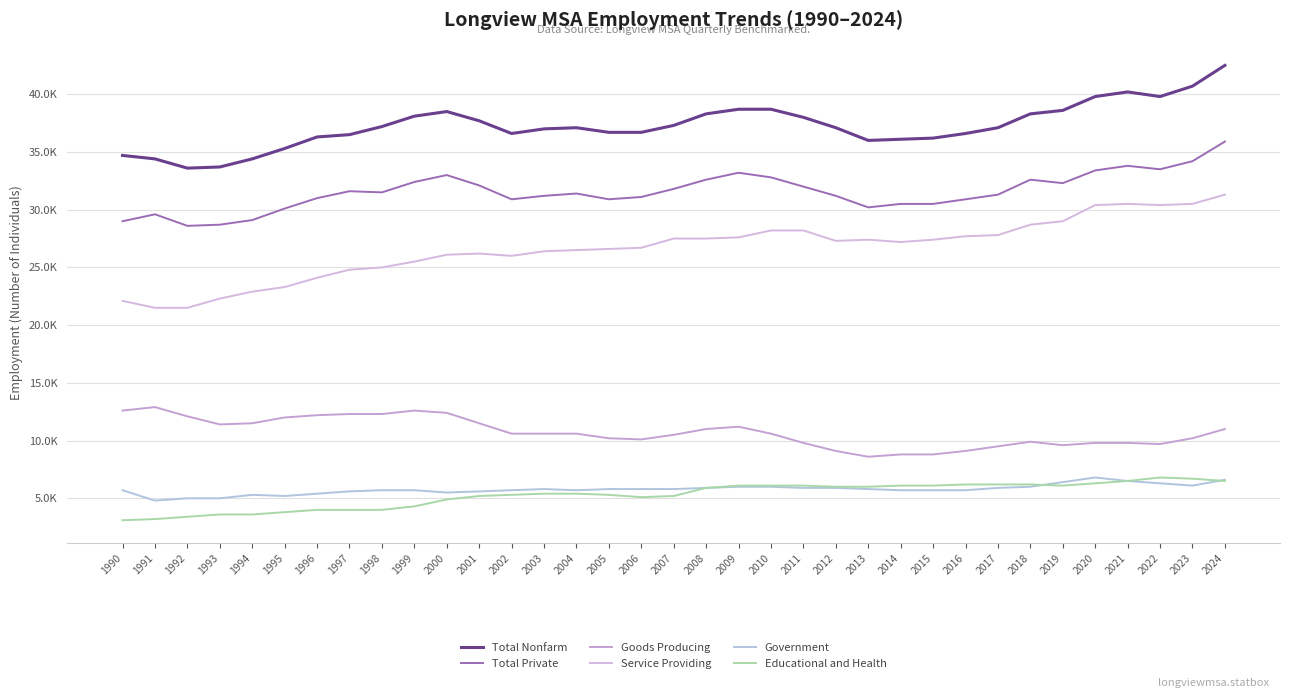

What is the minimum value shown in the chart?

3100